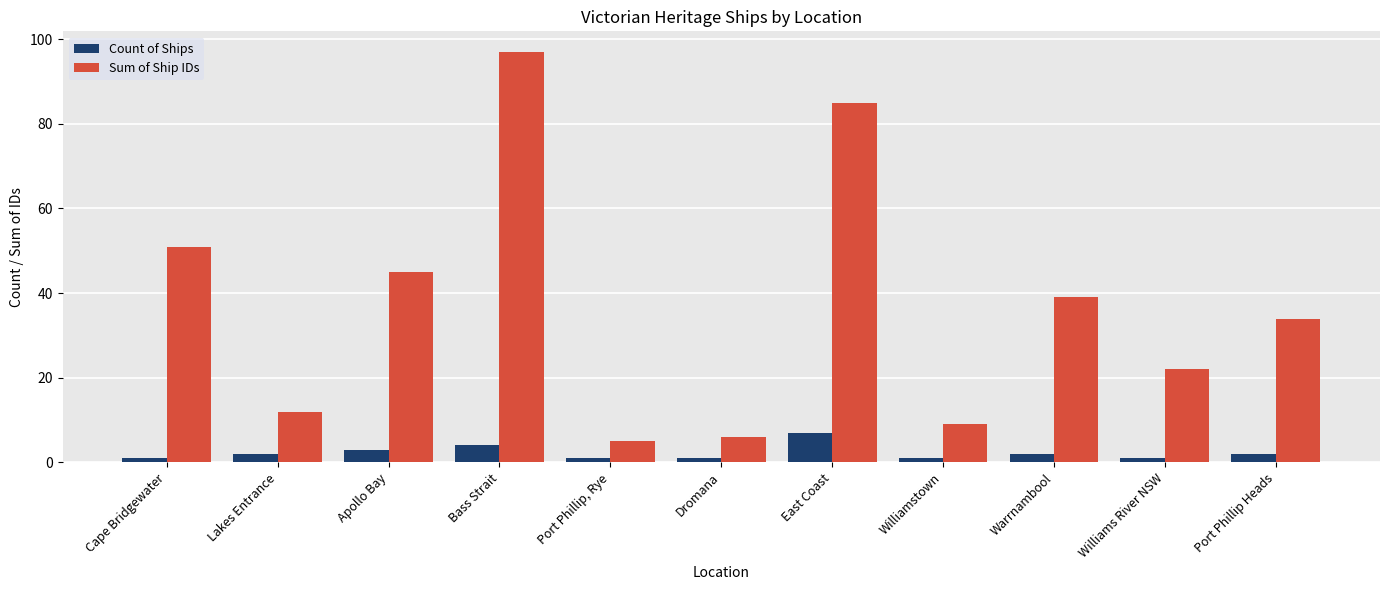

At which category does the chart reach its peak across all series?

Bass Strait